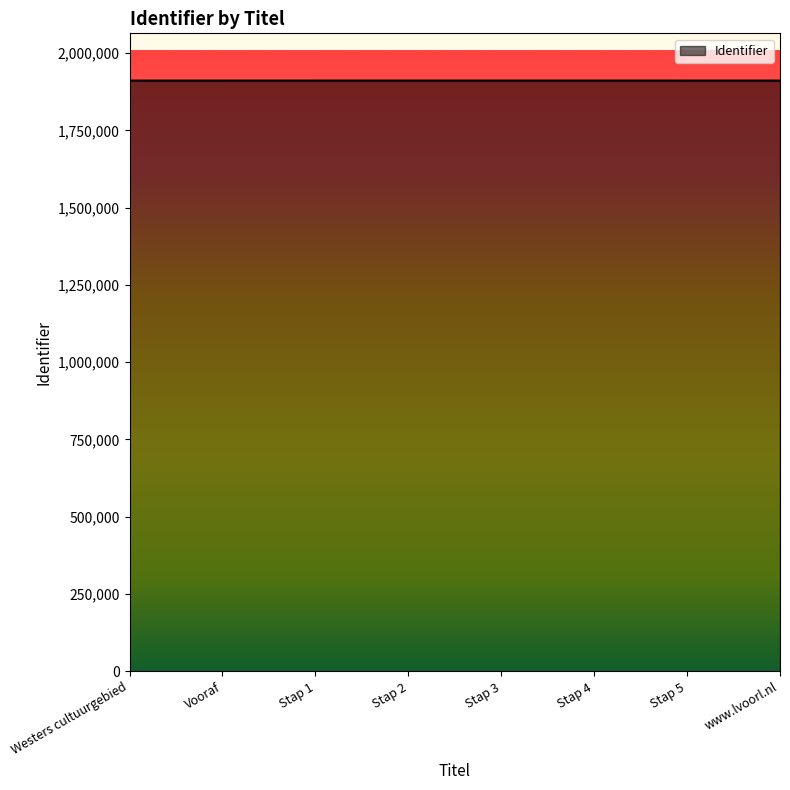

What is the sum of all values?

15286964